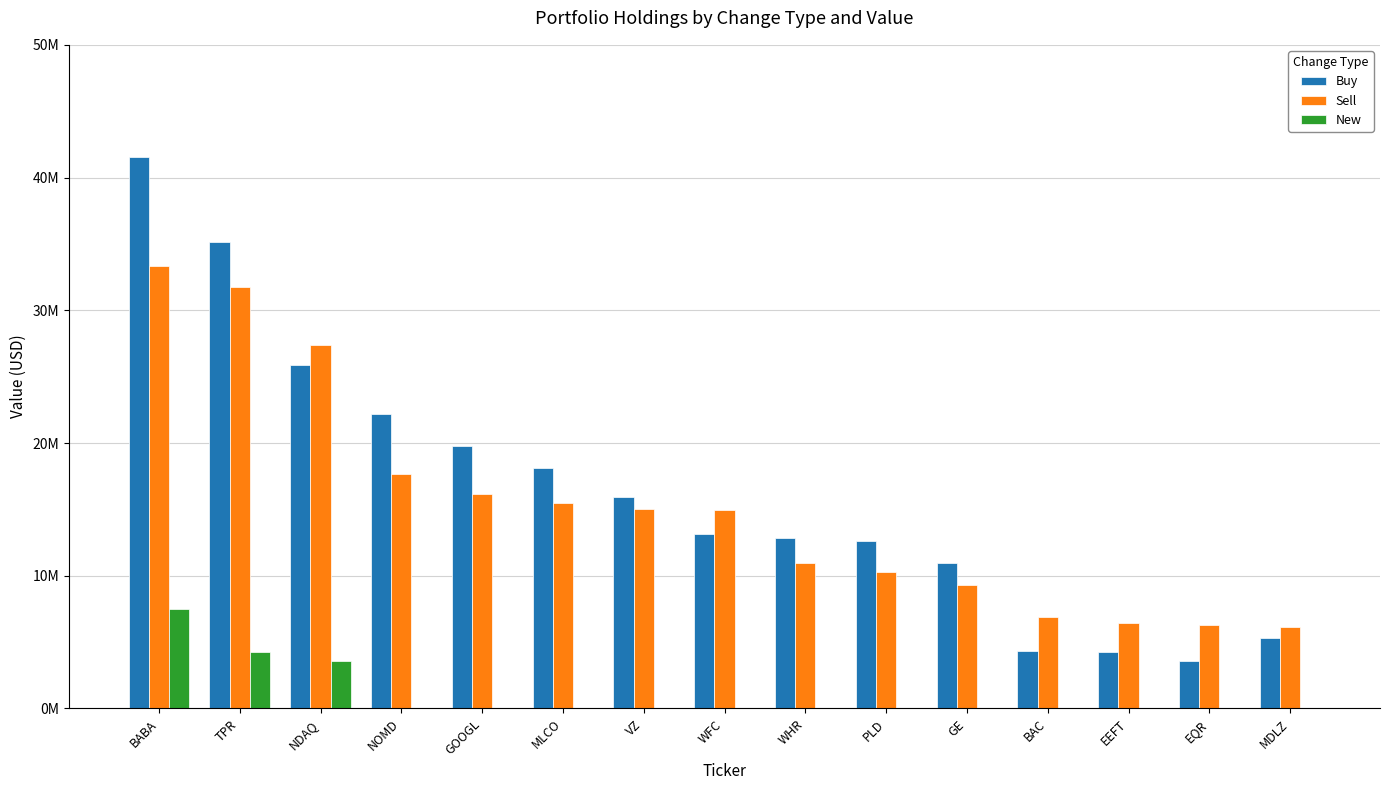

What is the spread (max minus min) of values at EQR?

6316000